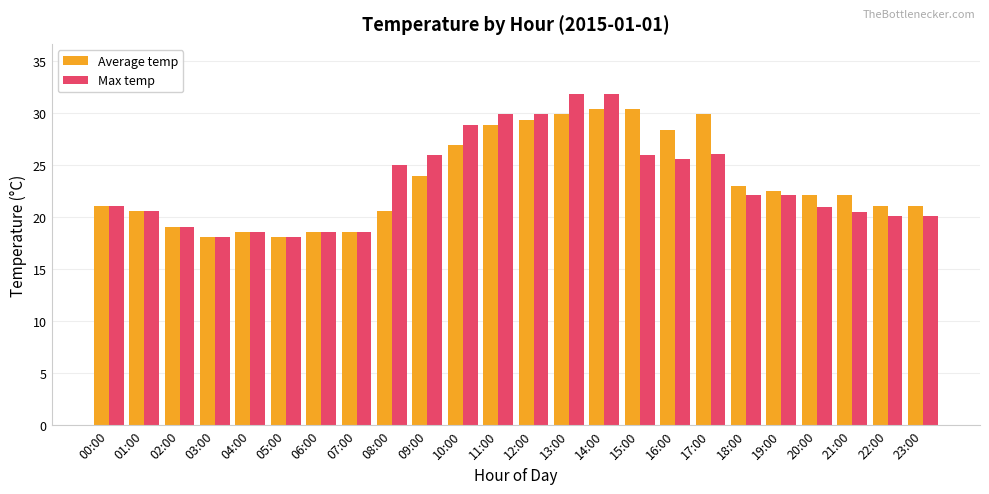

What is the label of the 24th bar from the right?

00:00